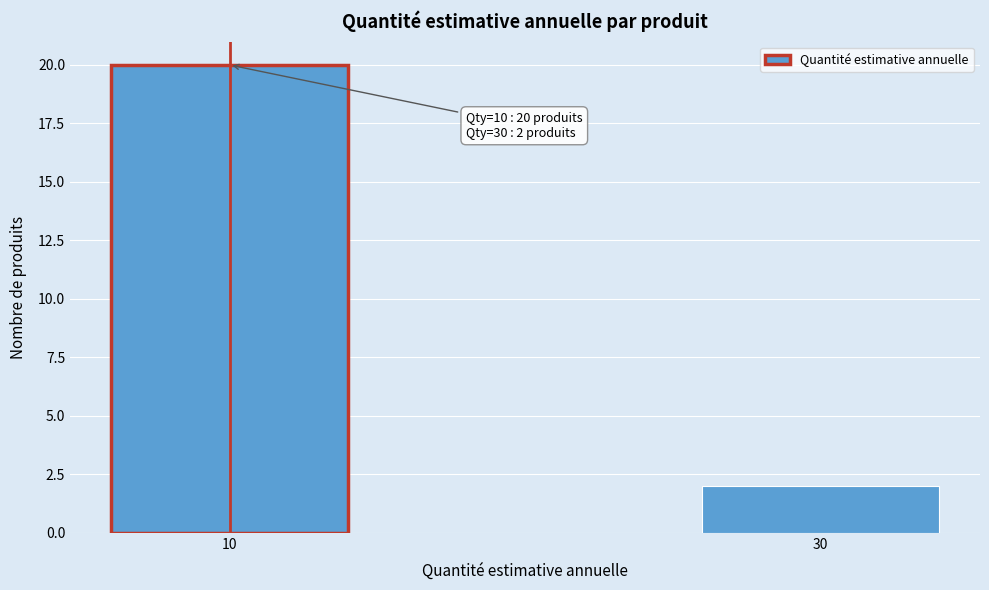

Reading left to right, extract all data points from this chart.

20	2